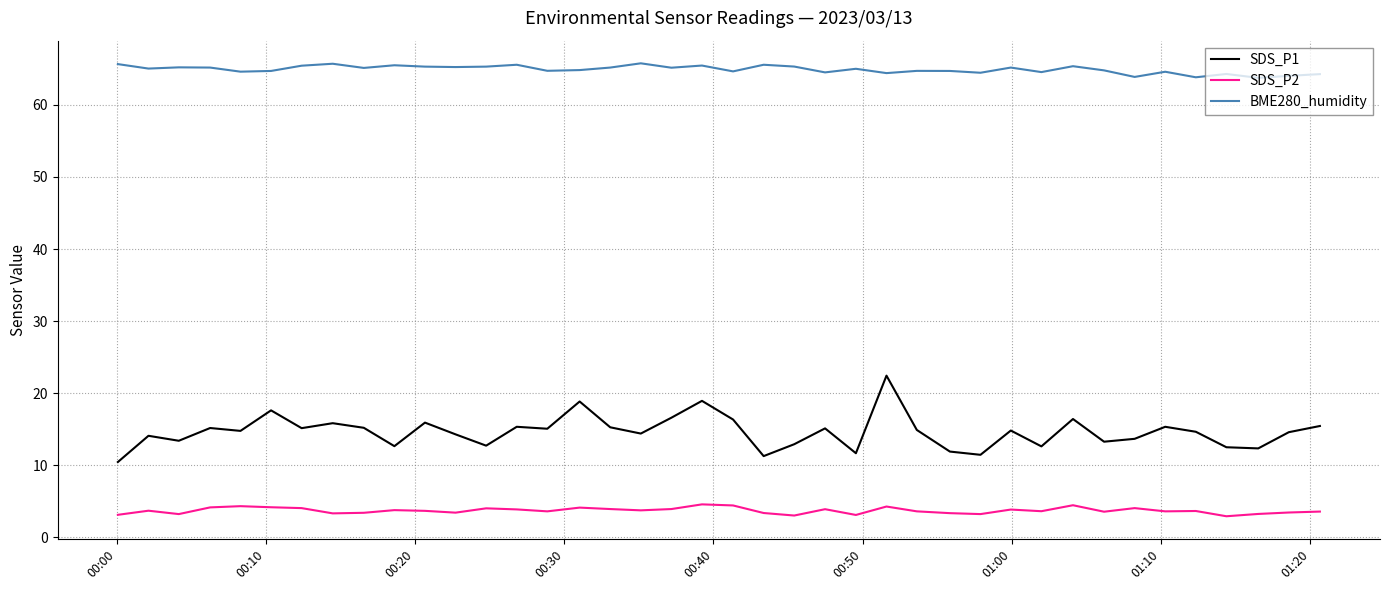

What is the maximum value for BME280_humidity?

65.8